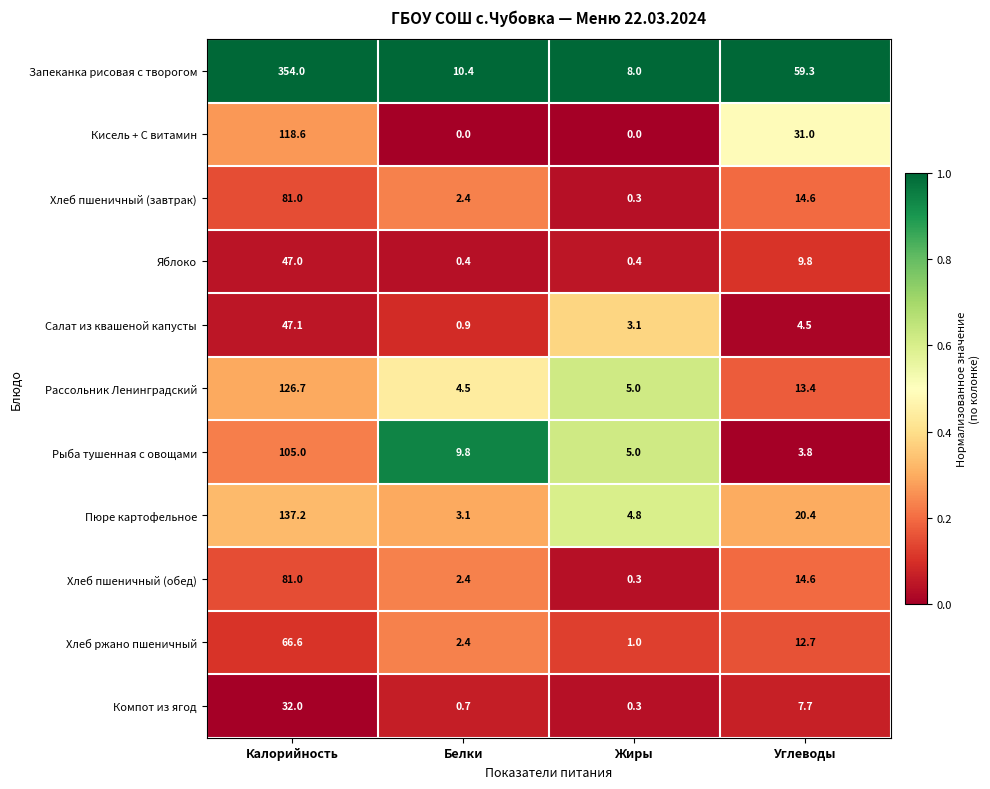

Where is Рассольник Ленинградский nearest to the value 65?

Углеводы